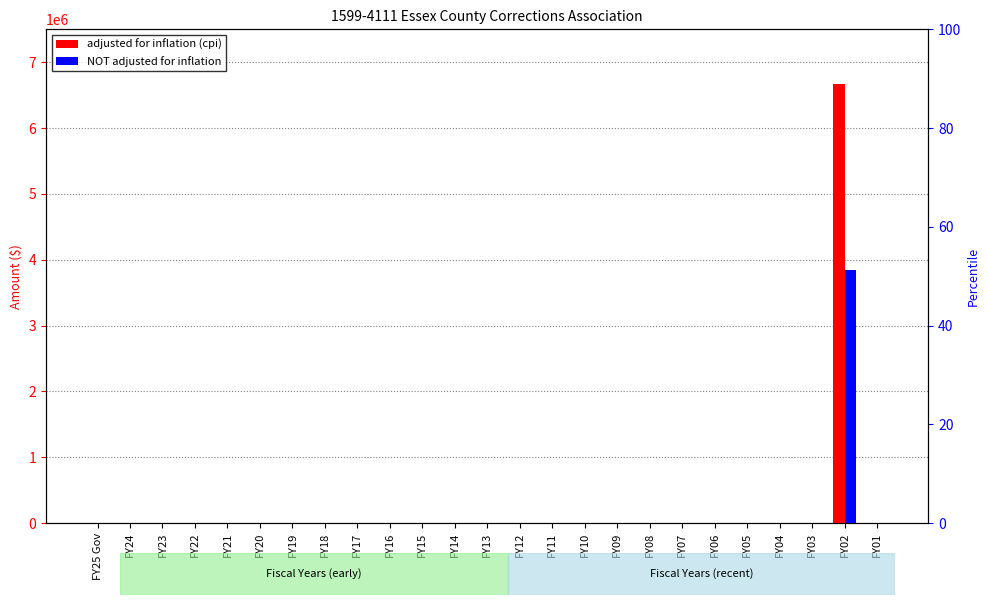

What is the value of the adjusted for inflation (cpi) bar at the 24th from the left?

6672983